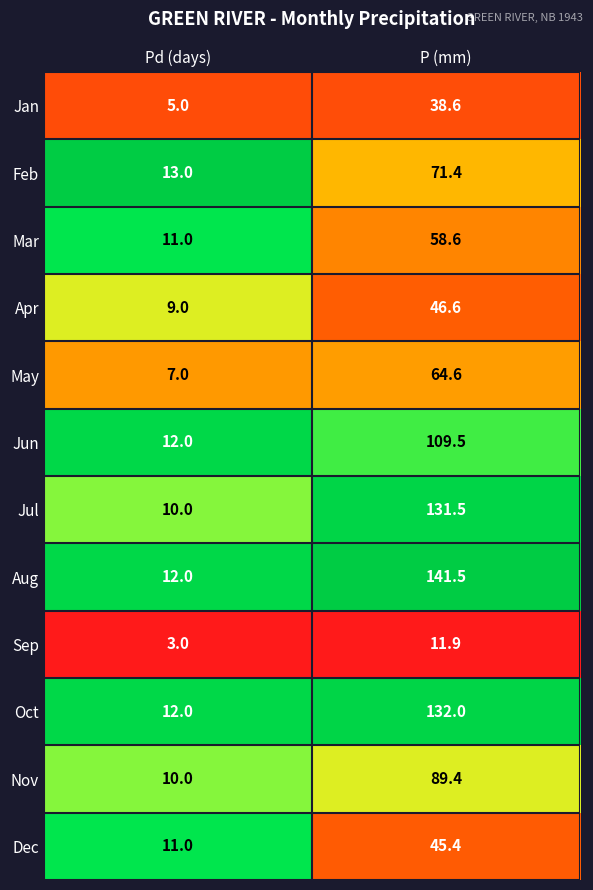

Between Pd (days) and P (mm), which series saw the biggest shift?

Aug